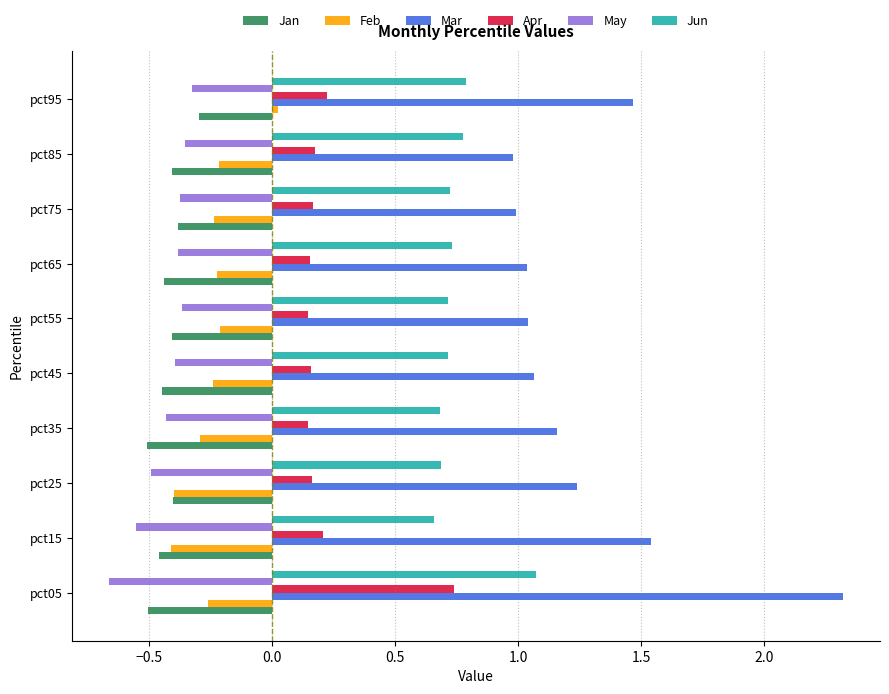

At which label does Apr reach its peak?

pct05